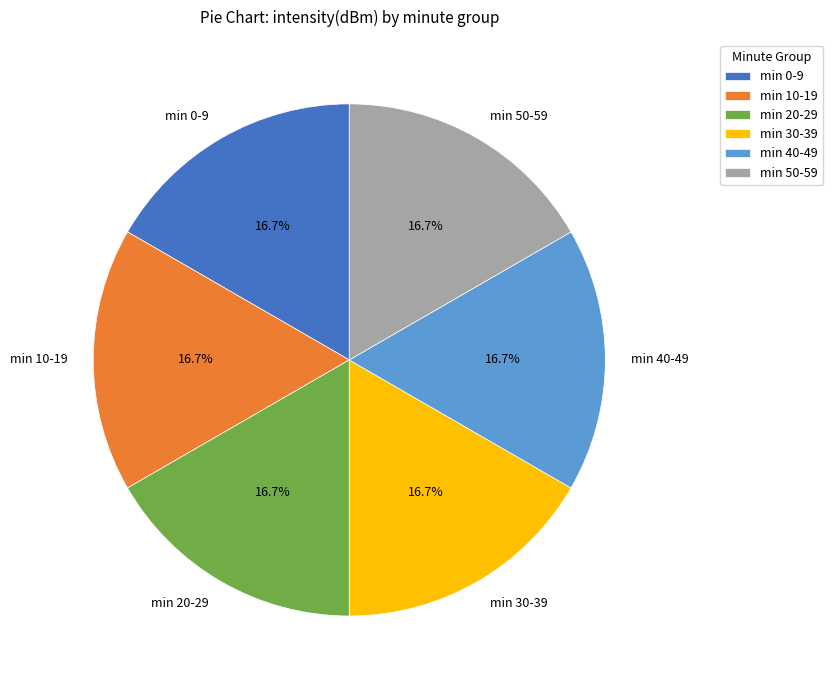

How many slices are in this pie chart?

6